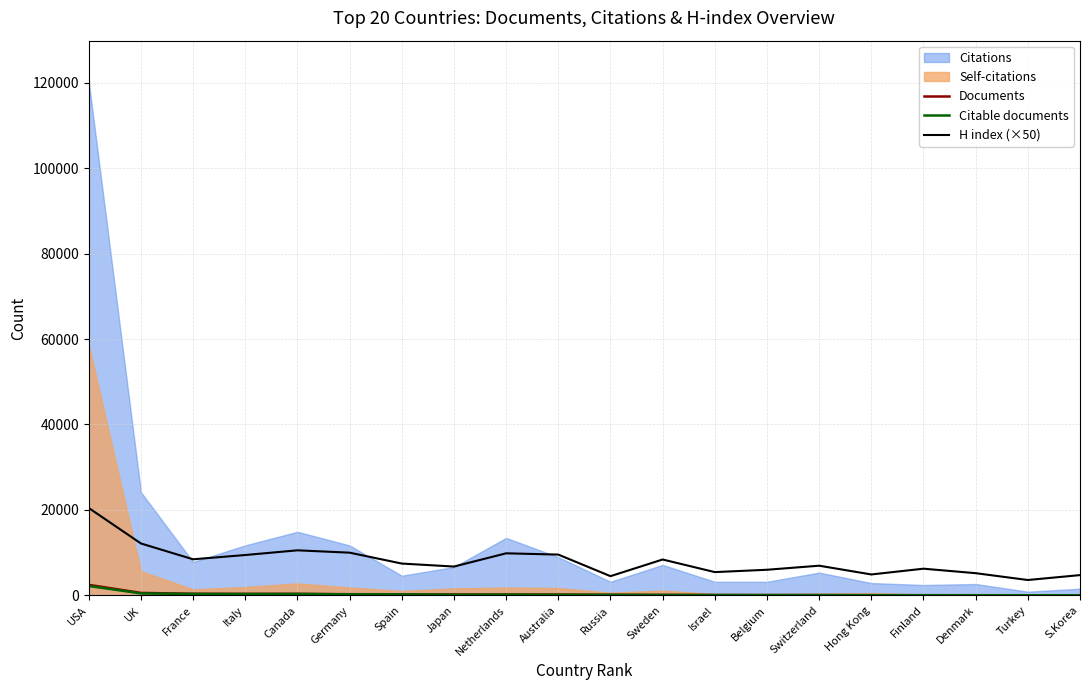

Is it true that Citable documents equals 94 at France?

False